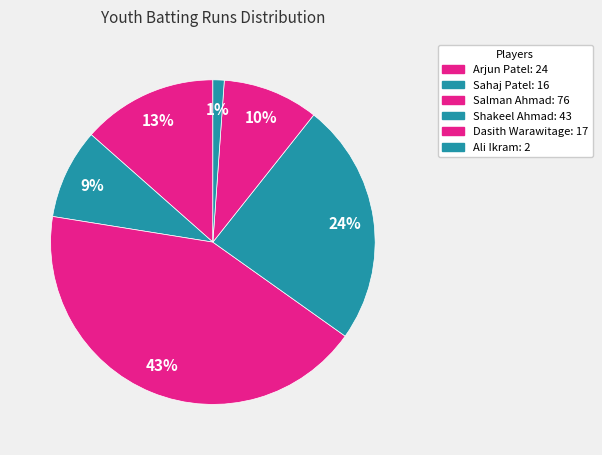

To the nearest percent, what is the difference between the Sahaj Patel and Dasith Warawitage slice percentages?

1%